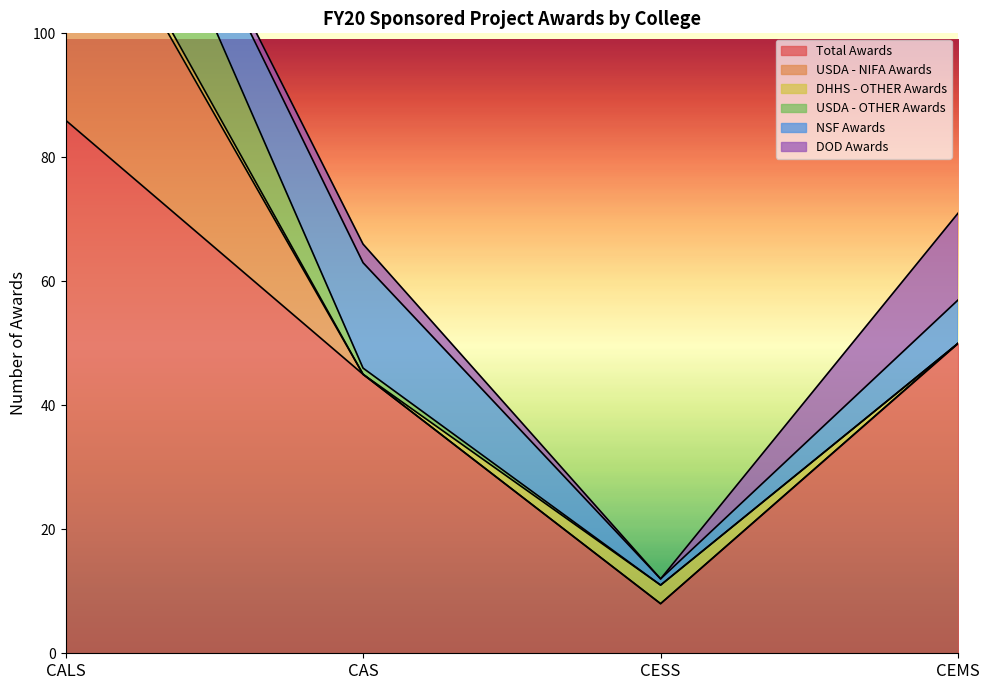

What is the label of the 3rd point from the right?

CAS